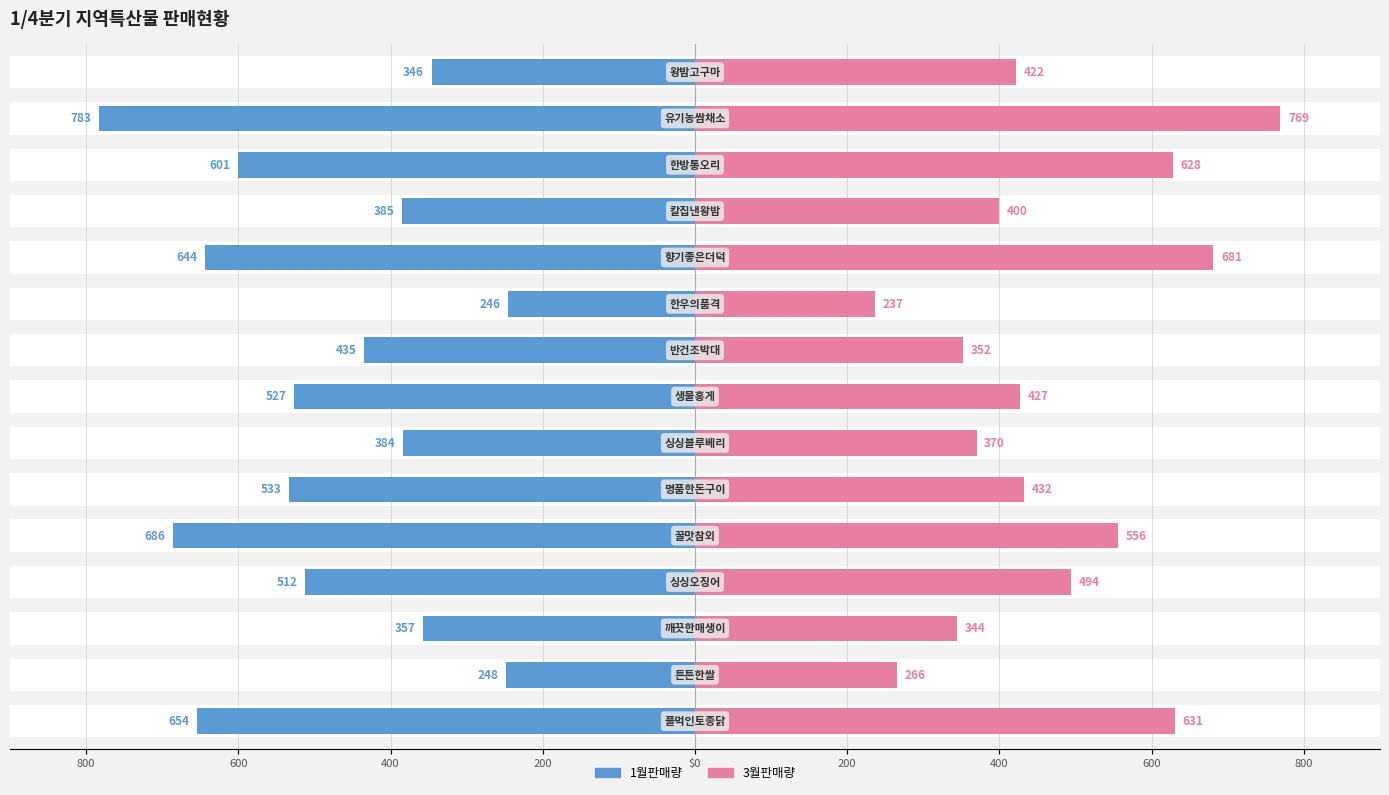

How many groups of bars are there?

15